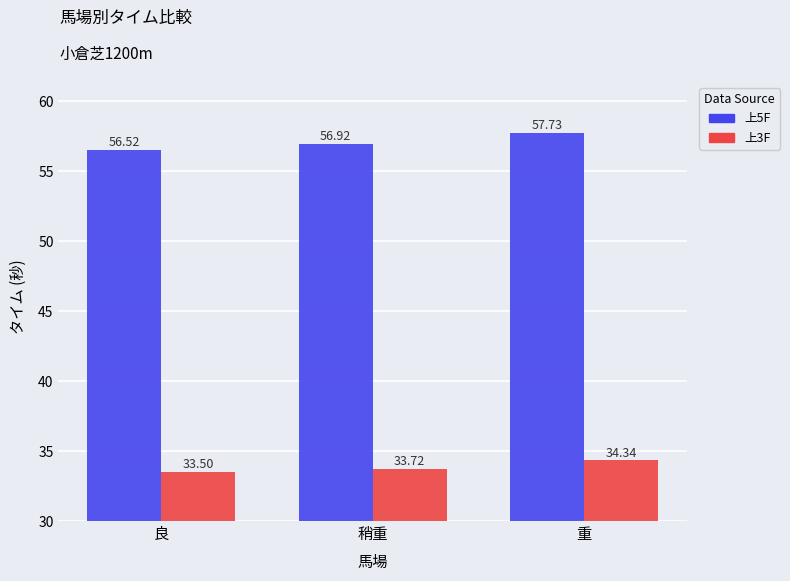

Are the bars grouped side by side (vs. stacked)?

Yes